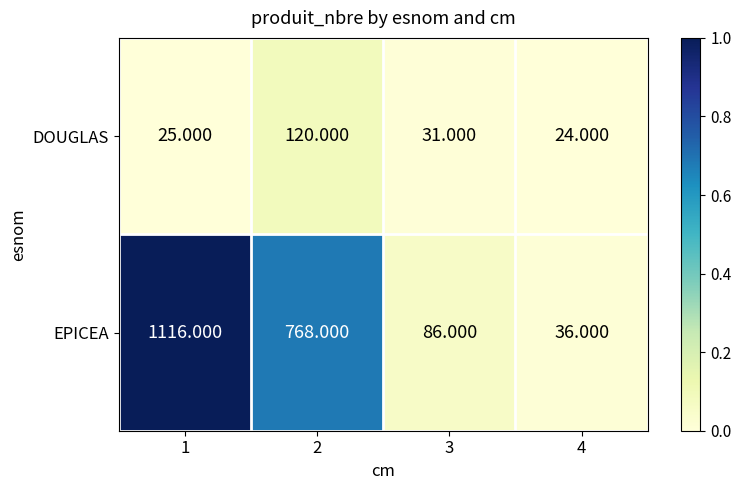

At 4, list the series in order from largest to smallest.

EPICEA, DOUGLAS